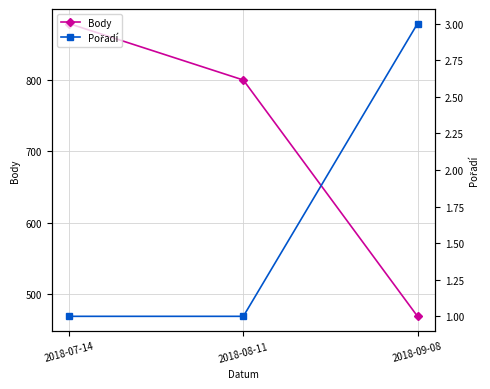

What is the lowest value of the Body series?

469